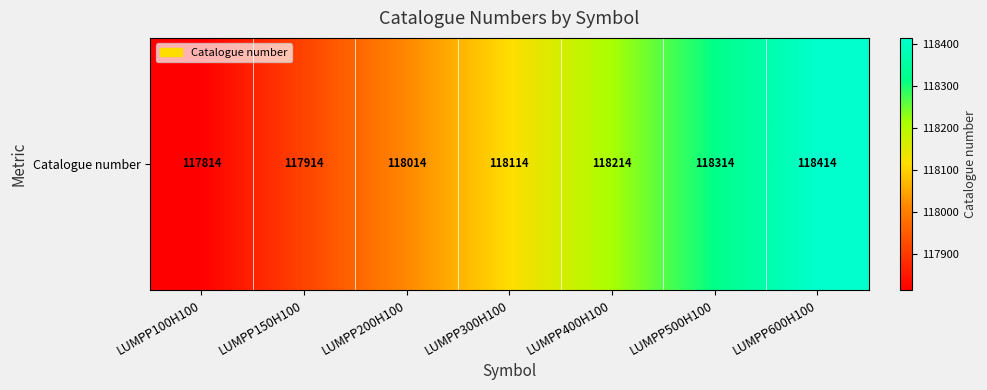

What is the greatest value displayed?

118414